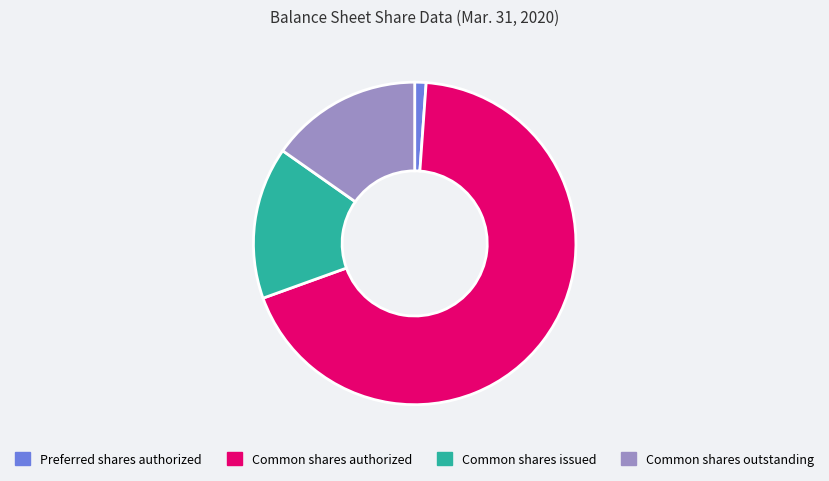

What is the largest slice in the pie chart?

Common shares authorized